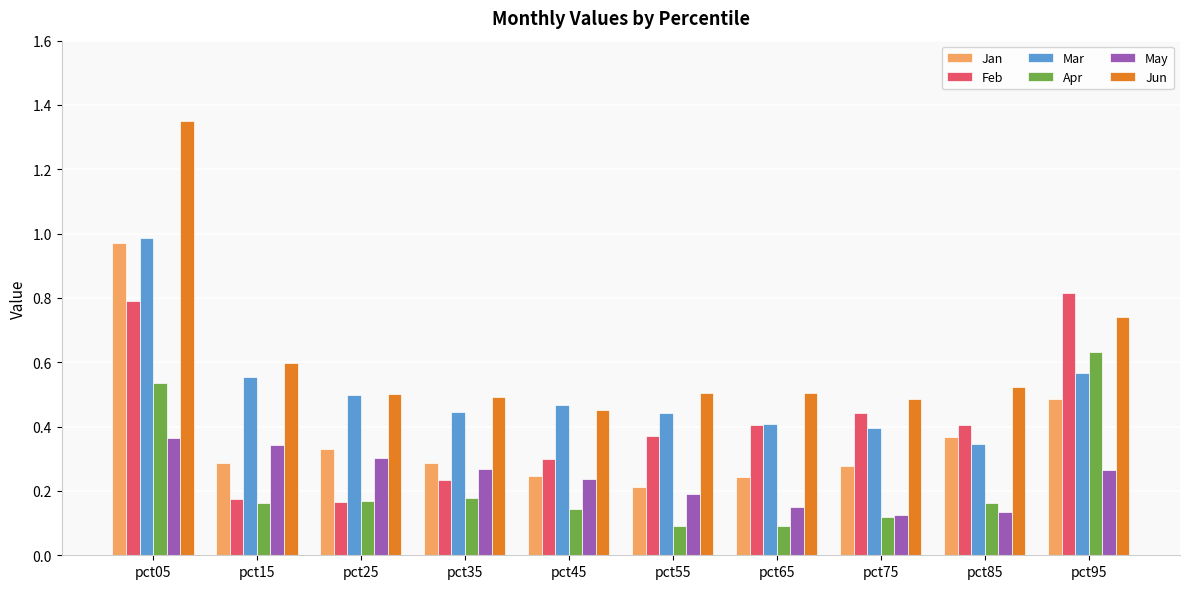

What is the difference between the maximum and second lowest values in the Jun series?

0.9